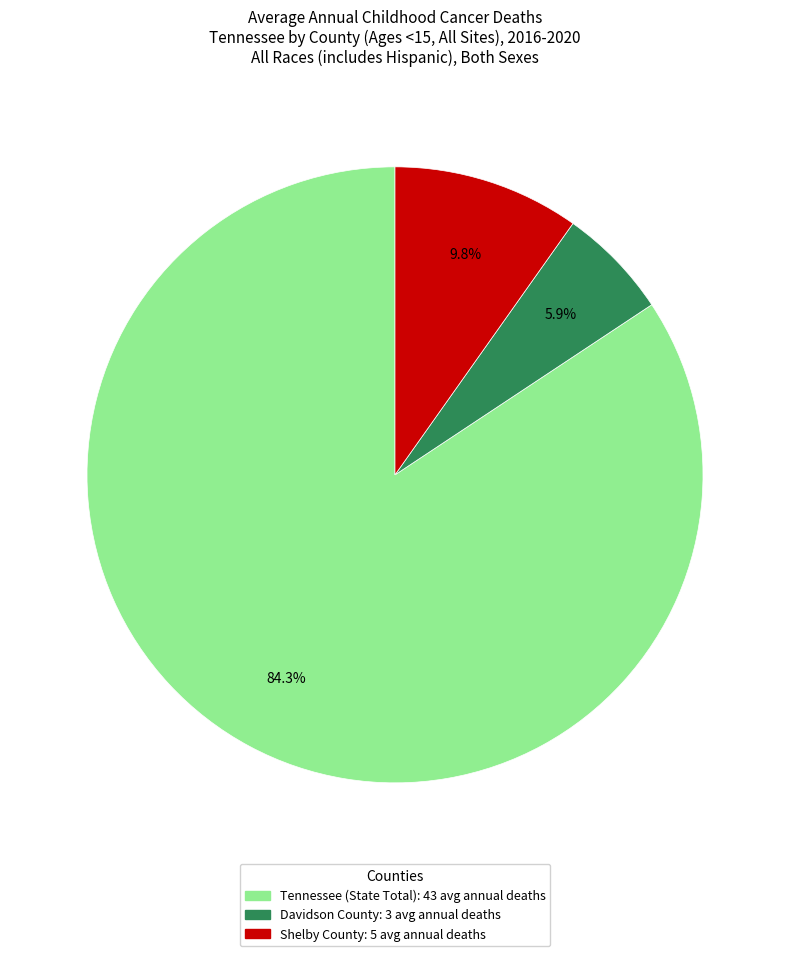

Rank the categories by value from lowest to highest.

Davidson County, Shelby County, Tennessee